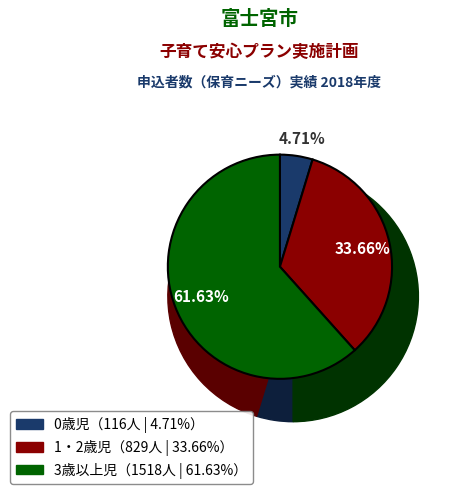

What is the total percentage of 3歳以上児 and 0歳児?

66.3%